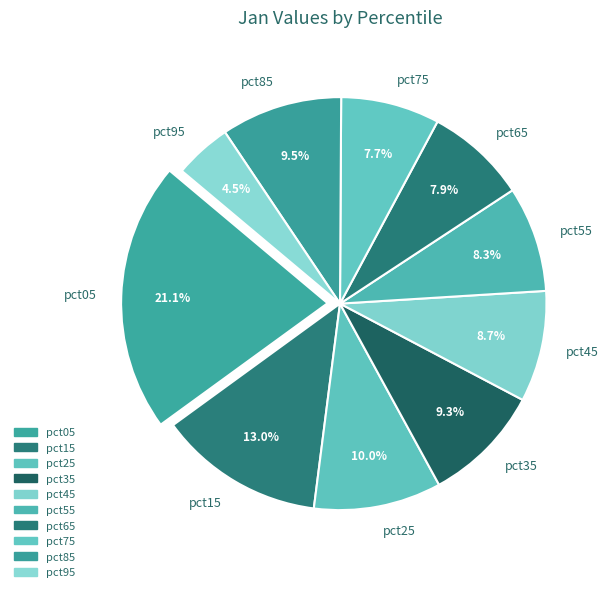

Between pct65 and pct95, which is larger?

pct65